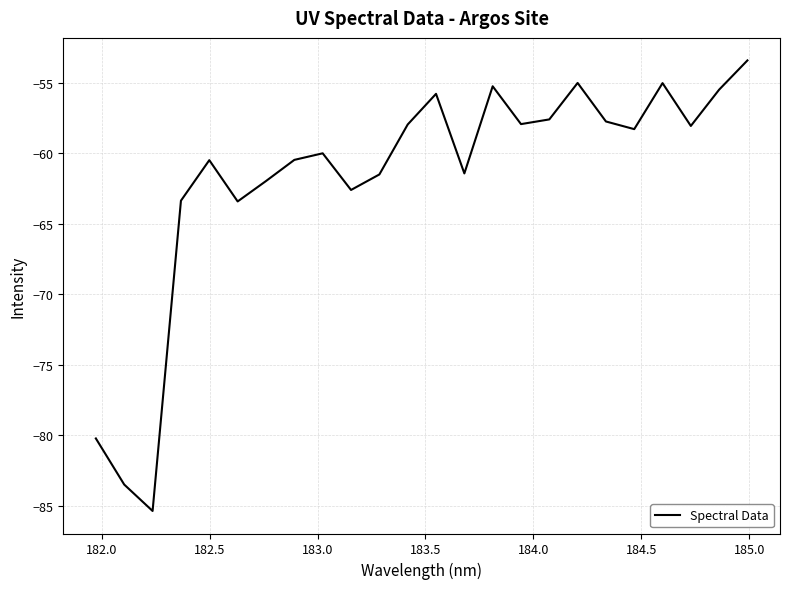

Does the chart have visible grid lines?

Yes